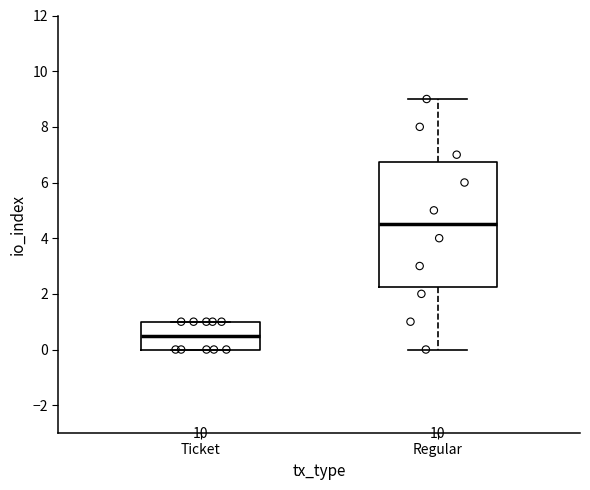

Reading left to right, transcribe this box plot: for each box, give where its median line is, the range the box spans, and where its two whiskers end, as read against the y-axis. The values are not printed on the chart, so give them approximately, as read against the axis.

Ticket: median 0.6, box 0.0 to 1.0, whiskers 0.0 to 1.0
Regular: median 4.6, box 2.2 to 6.8, whiskers 0.0 to 9.0